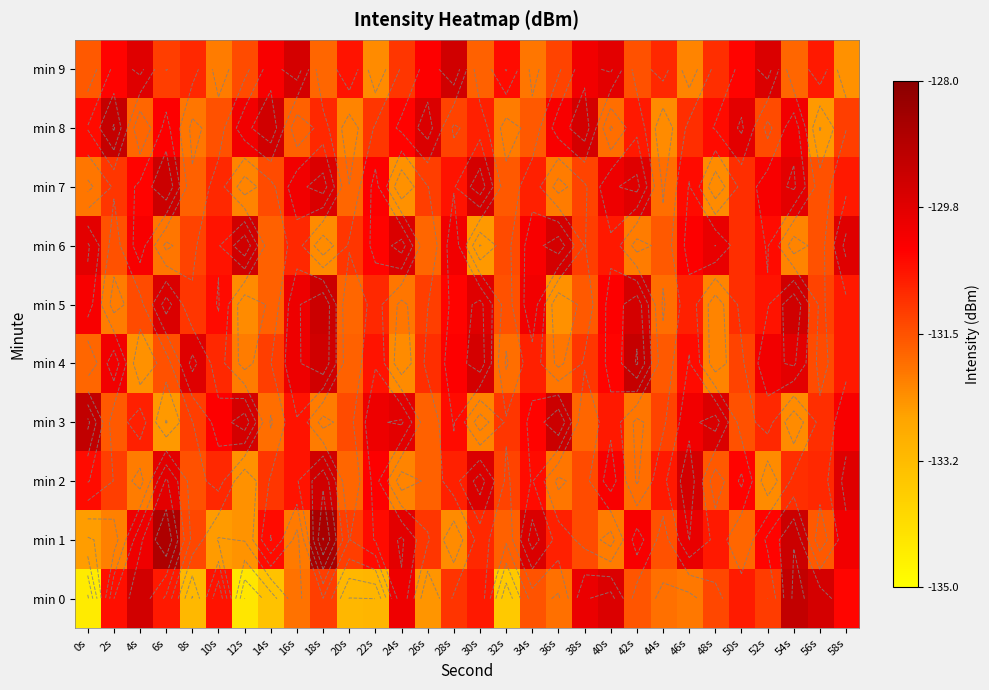

Between 0s and 18s, which is larger?

18s